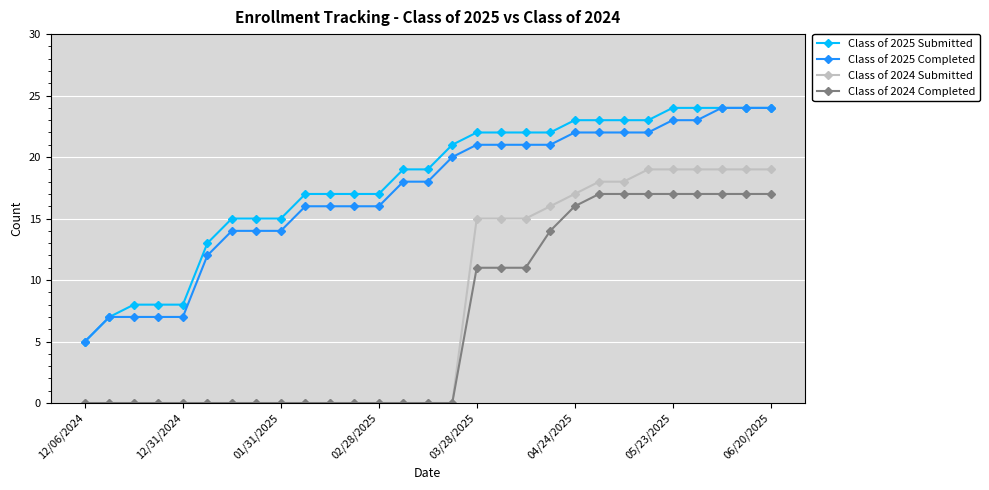

True or false: Class of 2025 Completed and Class of 2024 Submitted cross at least once.

False